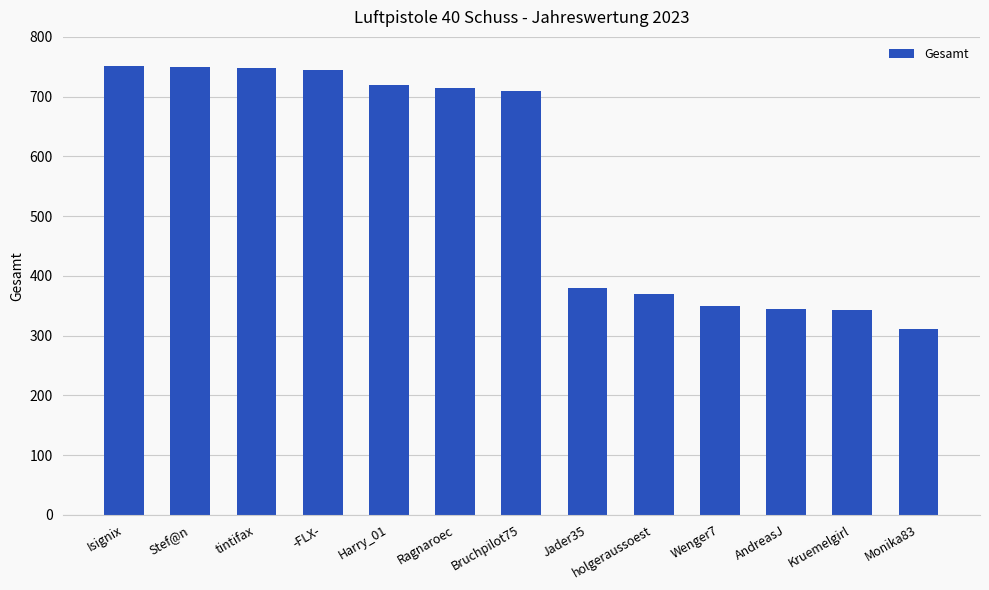

What is the difference between the values at Jader35 and Isignix?

372